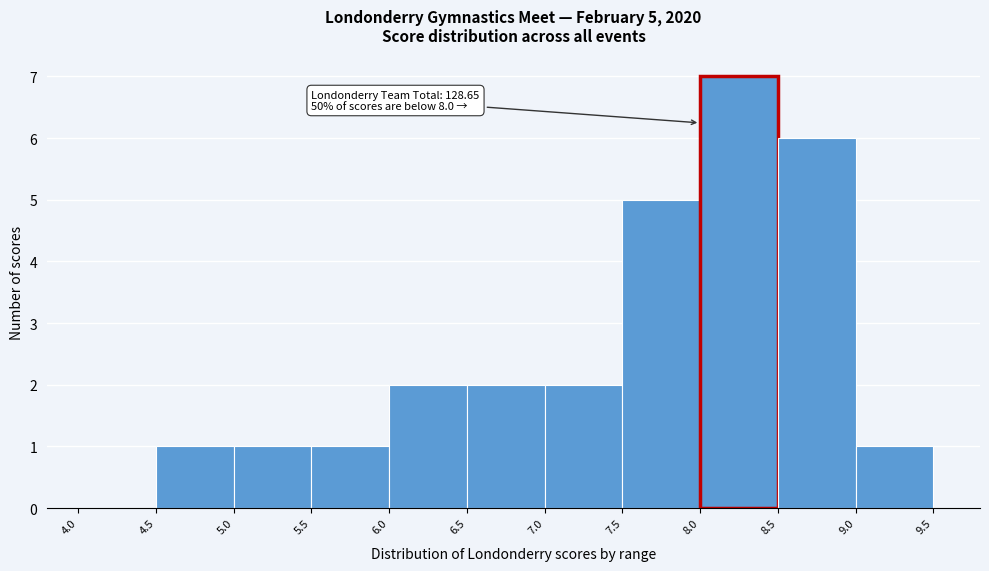

Over which range of the x-axis is the bar tallest?

8.0 to 8.5